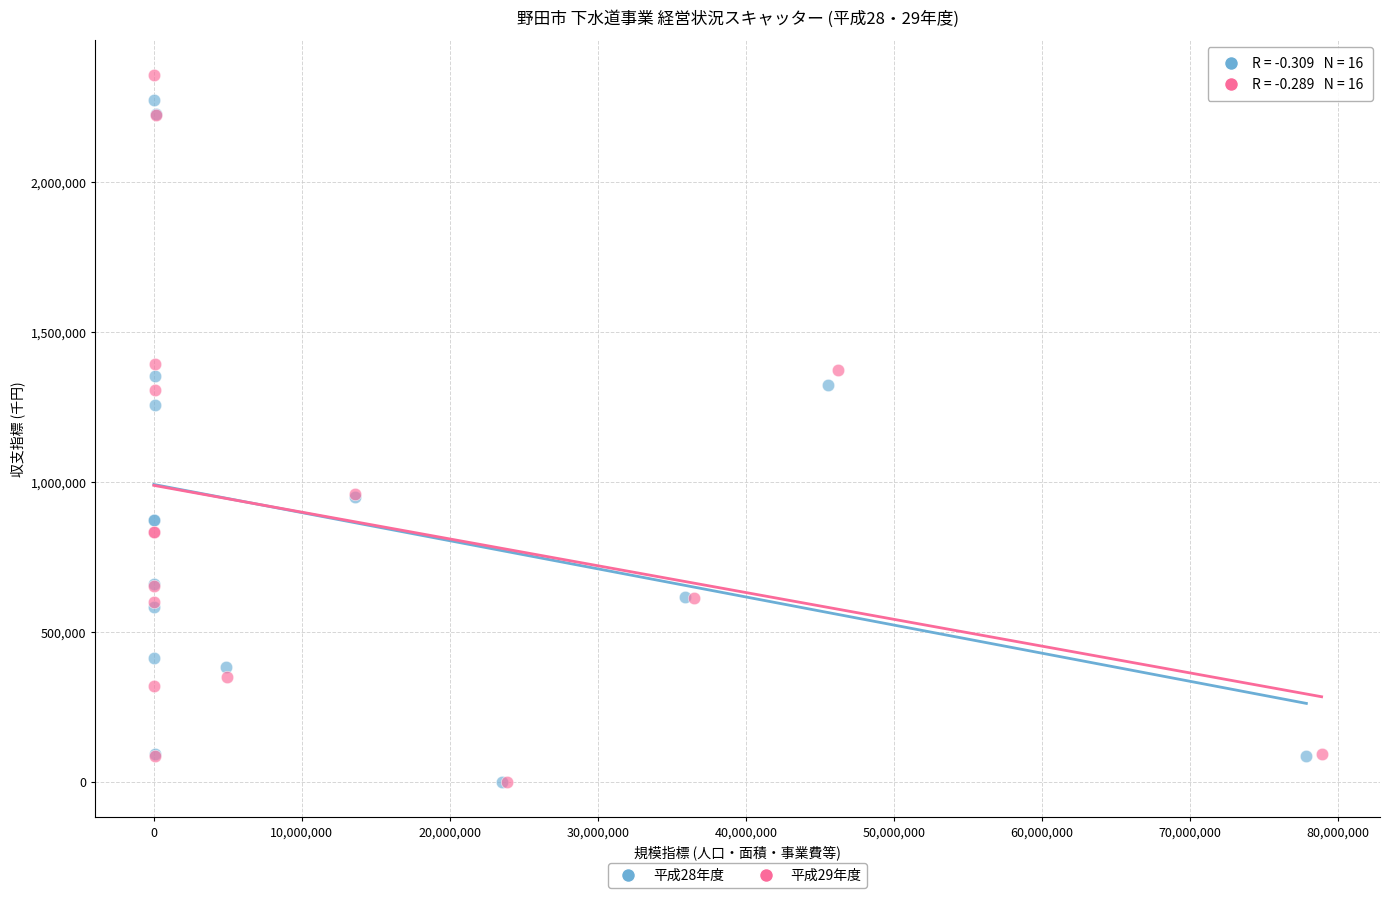

Which series has the widest spread of Y values?

平成29年度